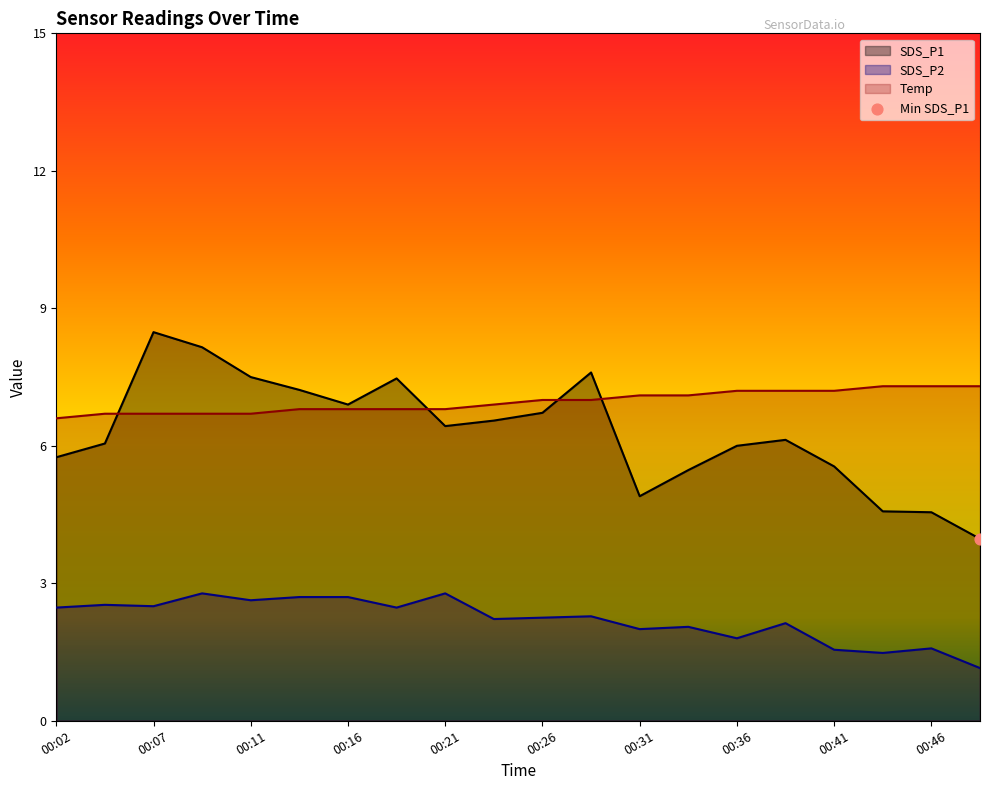

Is the value of Temp at 00:26 greater than the value of SDS_P2 at 00:29?

Yes